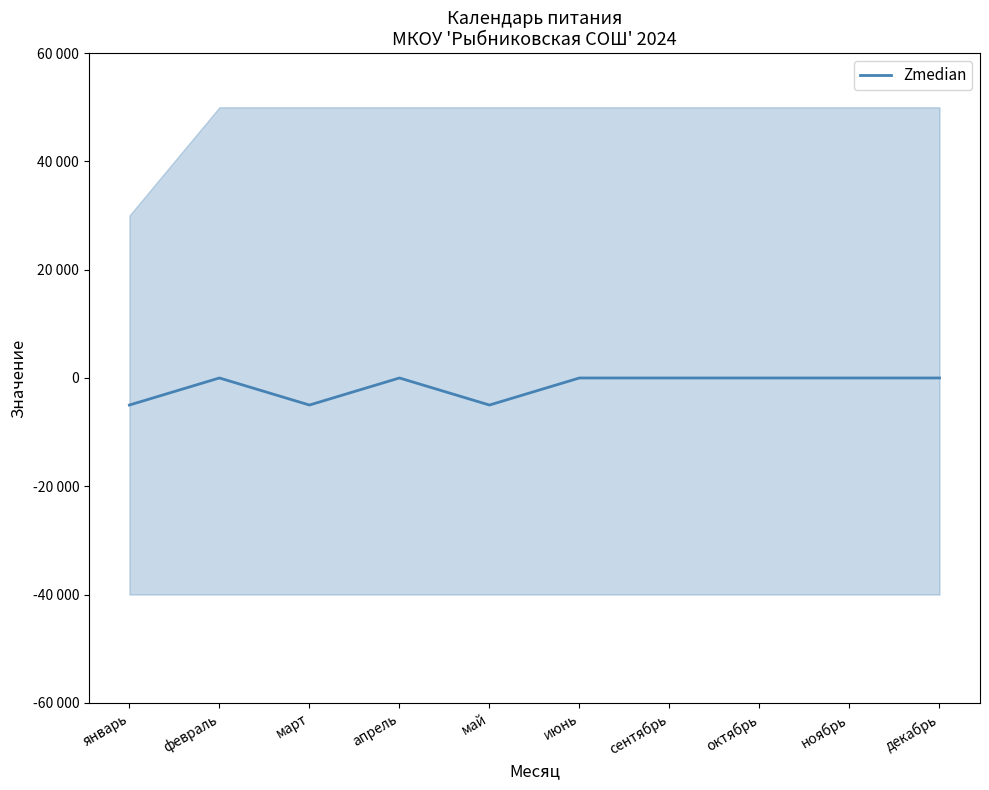

What is the smallest value displayed?

-5000